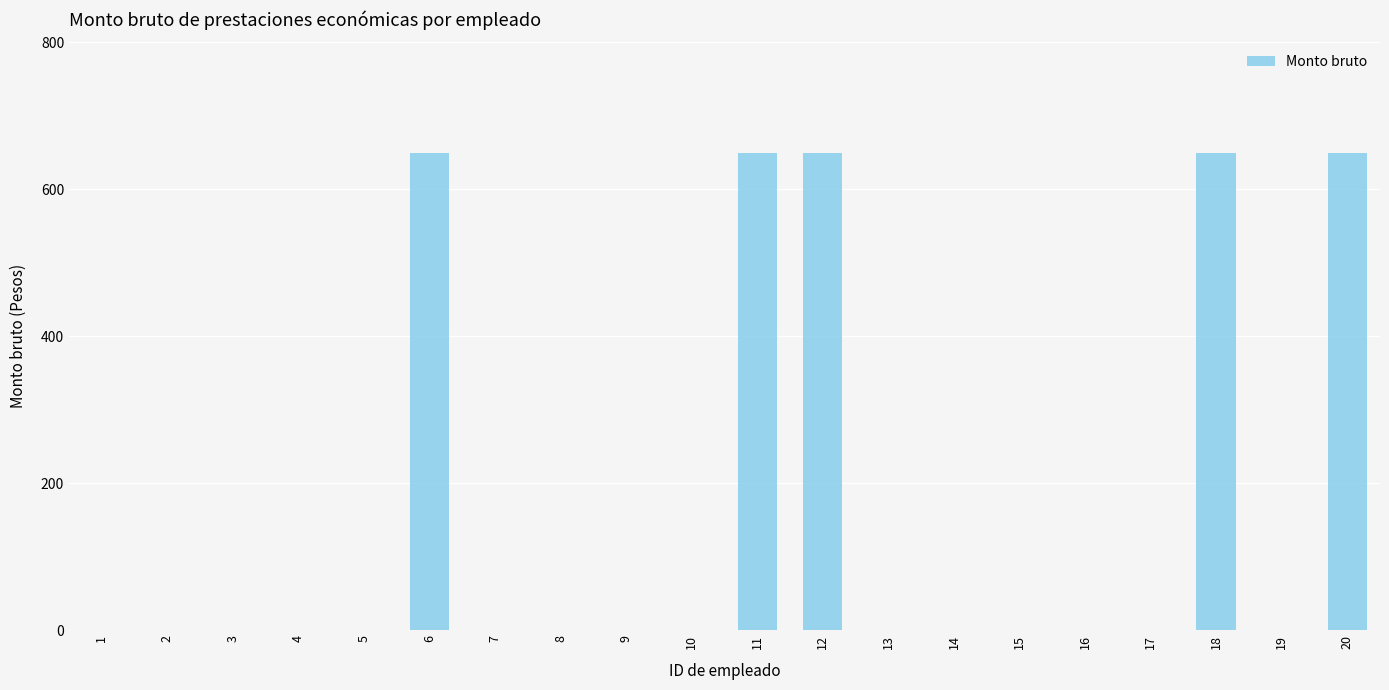

The chart shows a value of 297 at 10. True or false?

False